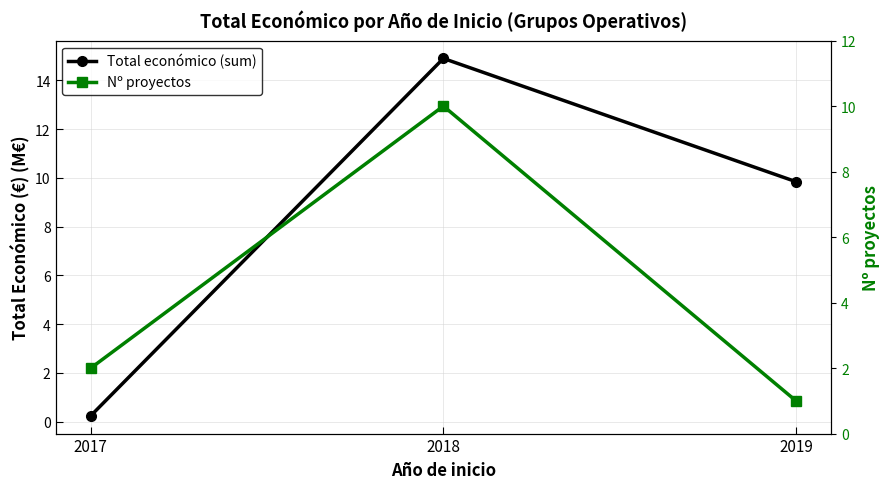

Rank the series by their average value, from highest to lowest.

Total económico (sum), Nº proyectos